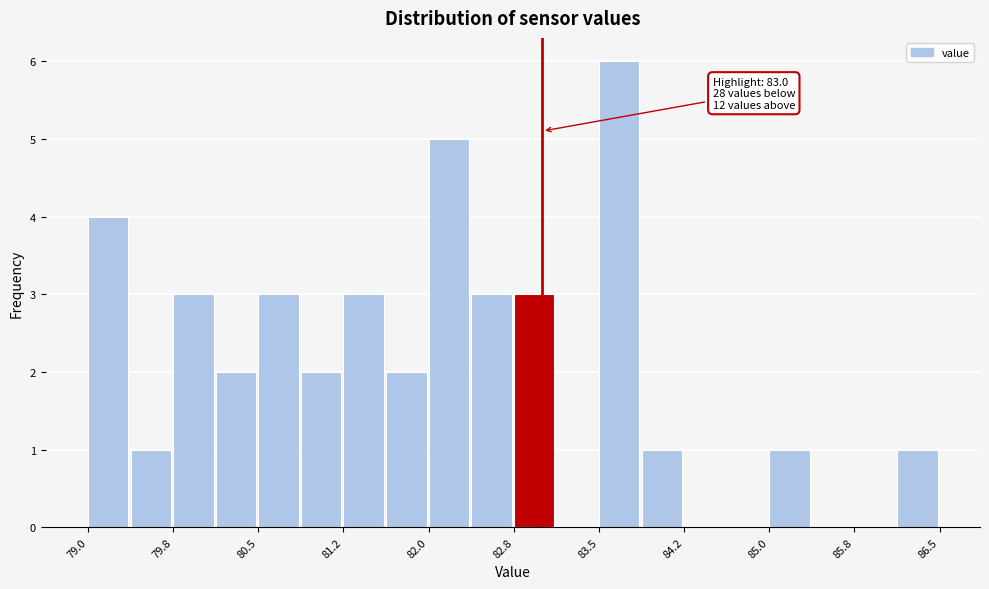

Around what value on the x-axis is the tallest bar? Give the approximate position of its centre, as read against the axis.

83.7